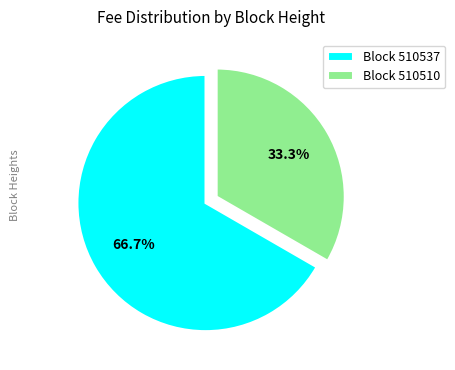

Rank the categories by value from lowest to highest.

Block 510510, Block 510537